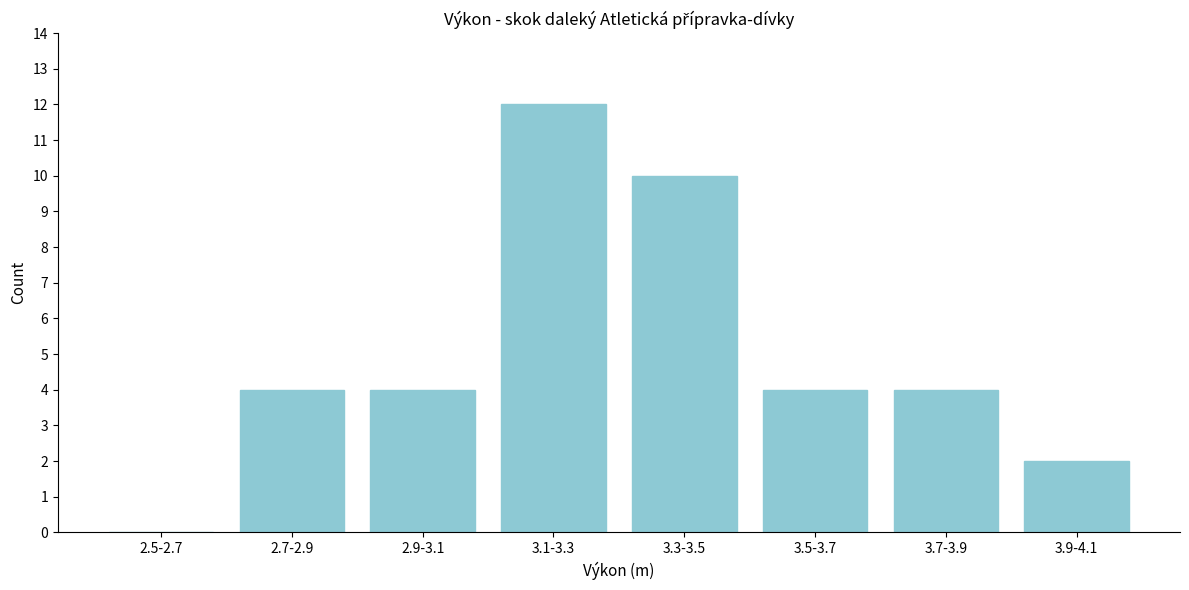

Reading left to right, extract all data points from this chart.

2.5-2.7=0	2.7-2.9=4	2.9-3.1=4	3.1-3.3=12	3.3-3.5=10	3.5-3.7=4	3.7-3.9=4	3.9-4.1=2